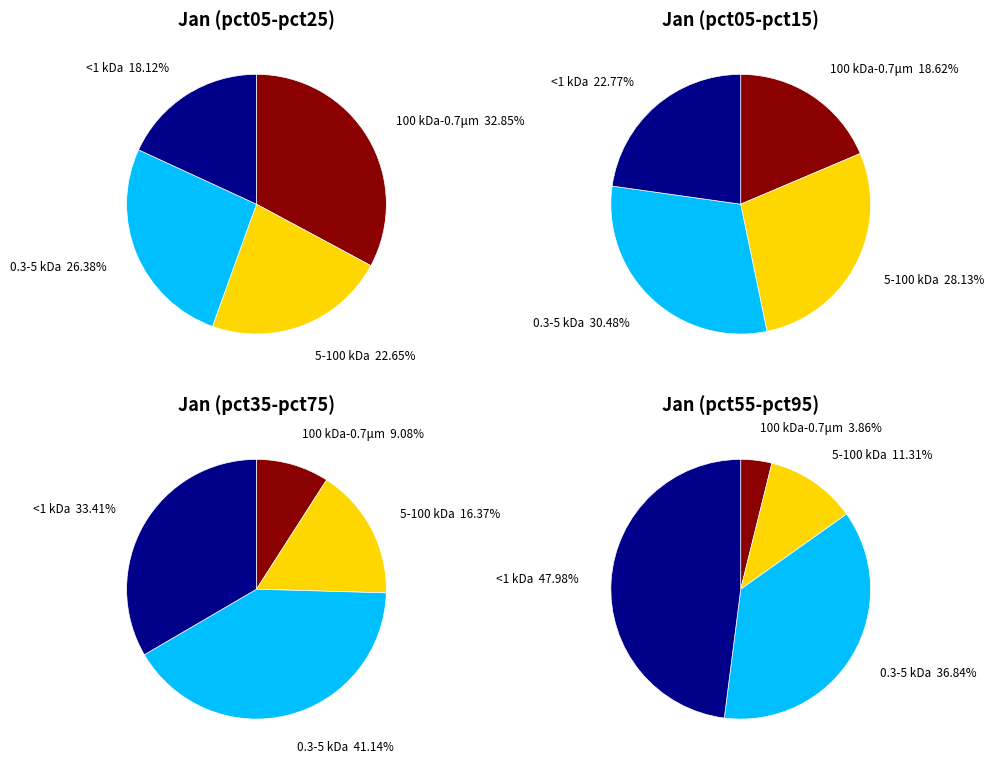

Does any single category account for the majority?

No